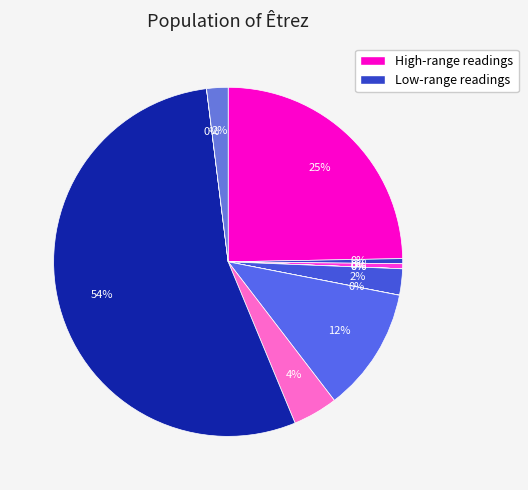

Which slice is the smallest?

NH3 un-ion